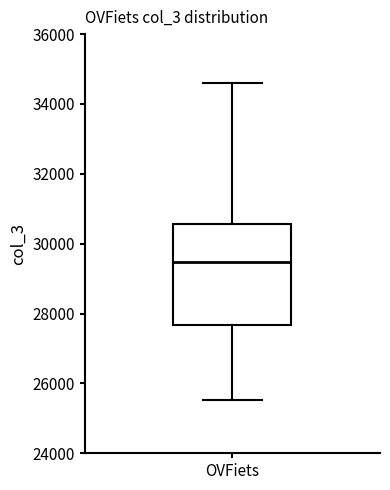

Read this box plot against the y-axis: the position of the median line, the range covered by the box, and the ends of both whiskers. The values are not printed on the chart, so give them approximately, as read against the axis.

median 29400, box 27600 to 30600, whiskers 25600 to 34600